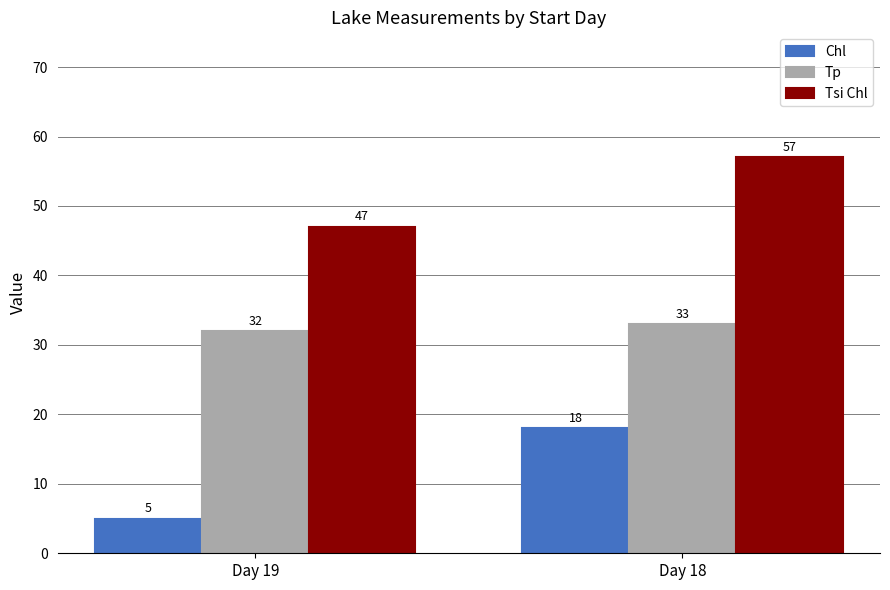

Reading left to right, transcribe all the data shown in this chart.

Chl: 5	18
Tp: 32	33
Tsi Chl: 47	57